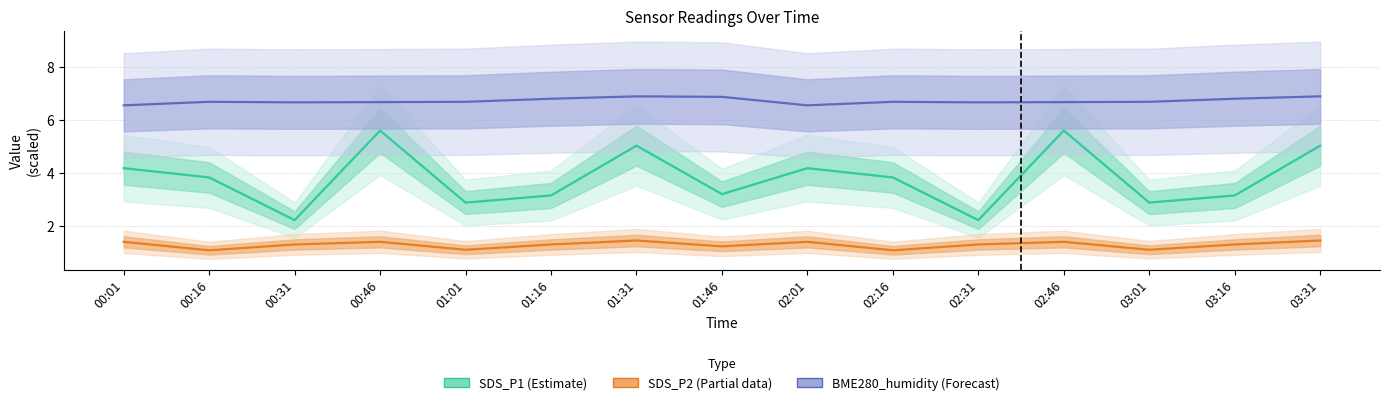

True or false: SDS_P2 (Partial) and SDS_P1 (Estimate) intersect in this chart.

False